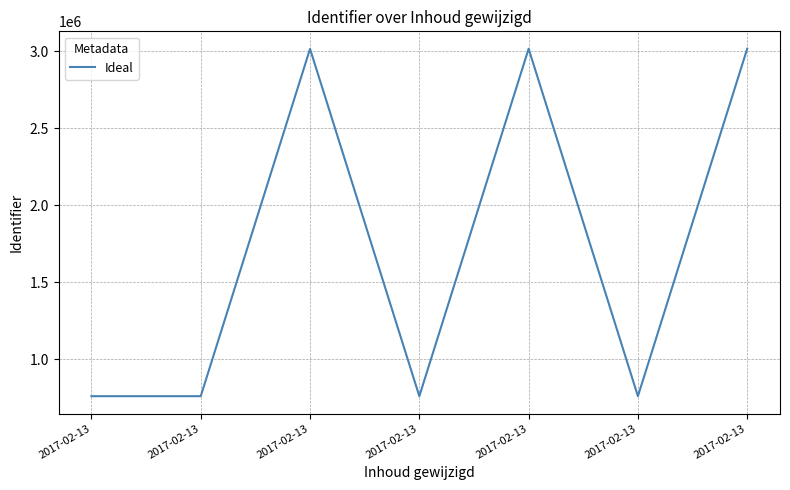

Which label corresponds to the largest value in the chart?

2017-02-13